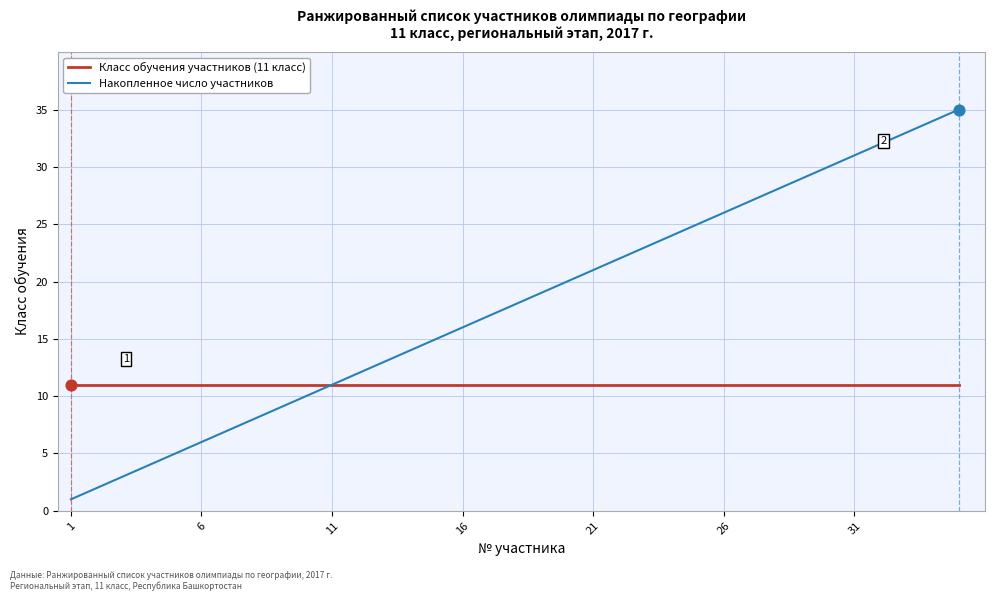

Which series has the widest spread of values?

Накопленное число участников